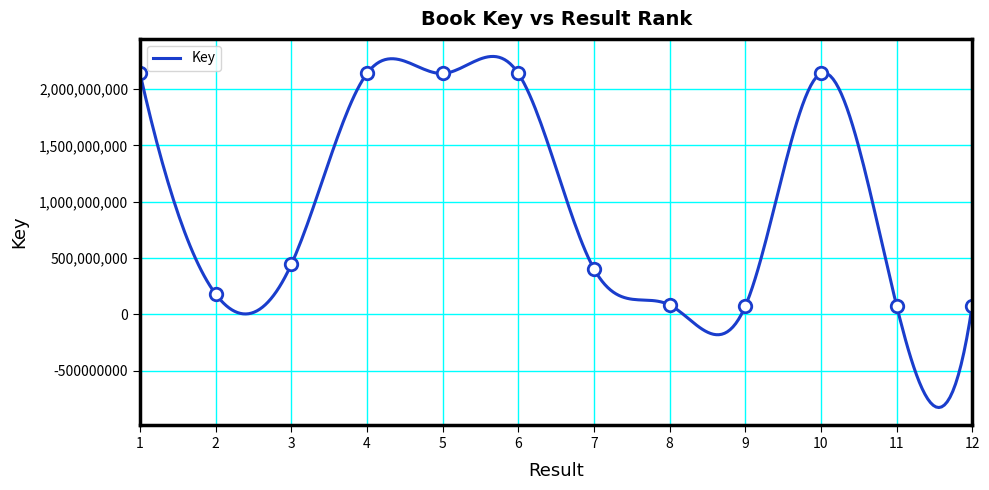

What is the minimum value shown in the chart?

71722425